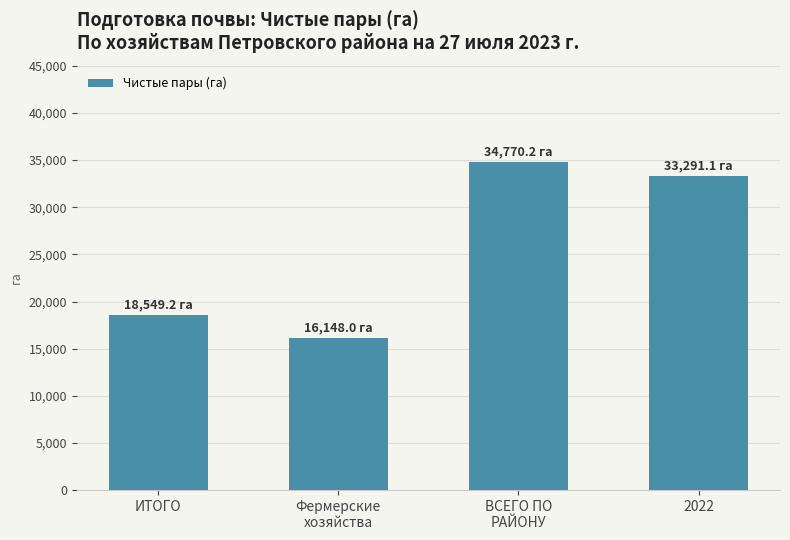

Does the chart contain any negative values?

No